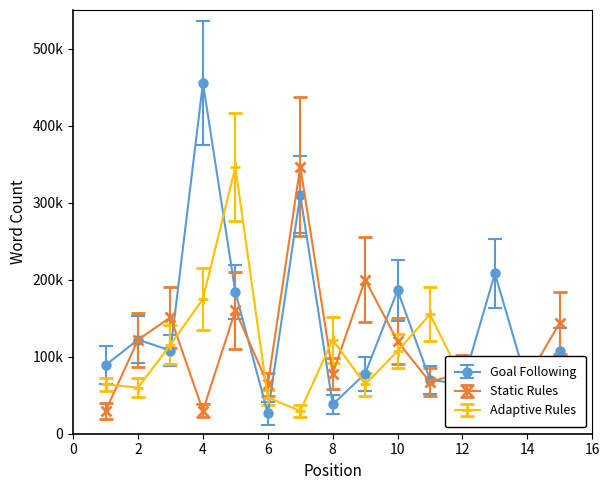

List the series in order of their overall mean, highest first.

Goal Following, Static Rules, Adaptive Rules